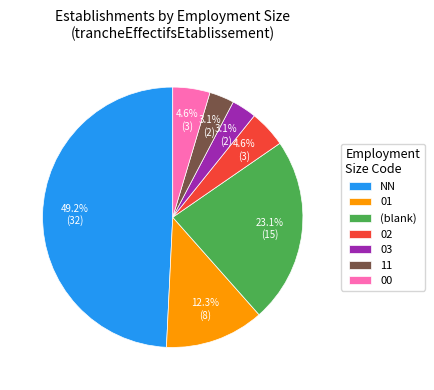

What portion of the pie excludes 02?

95.4%